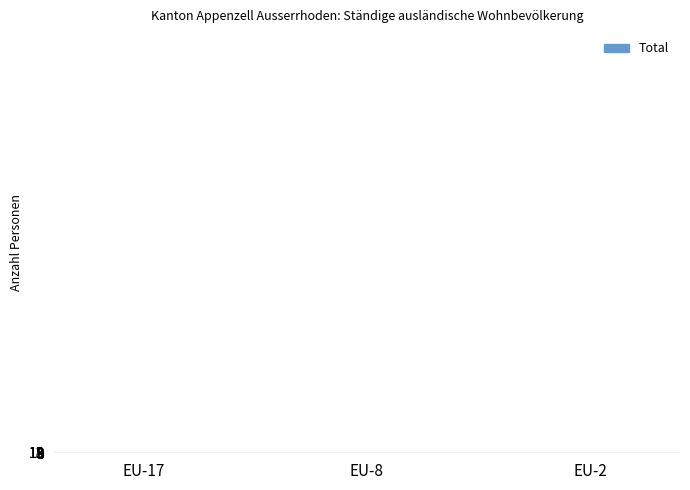

What is the sum of all values?

19